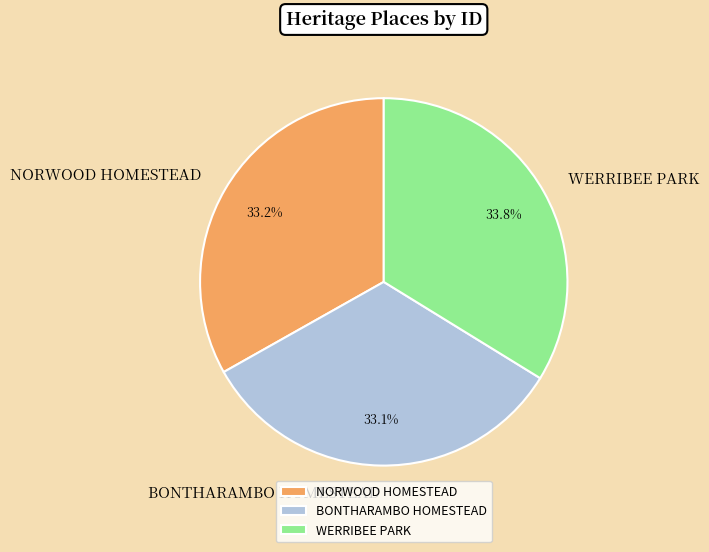

To the nearest percent, what portion does WERRIBEE PARK represent?

34%